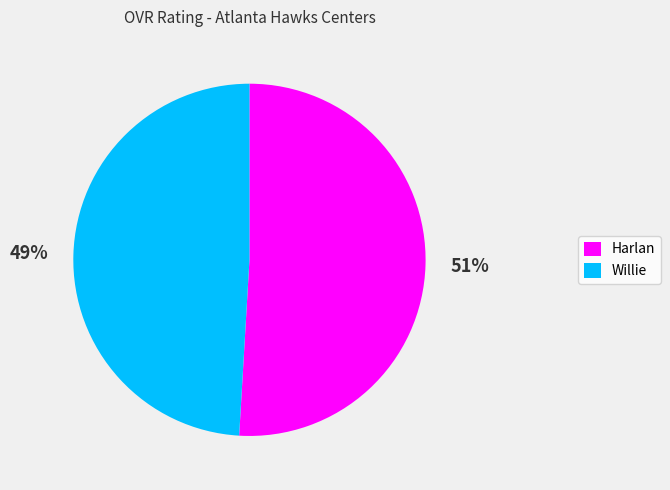

Combined, do Harlan and Willie account for over 50%?

Yes